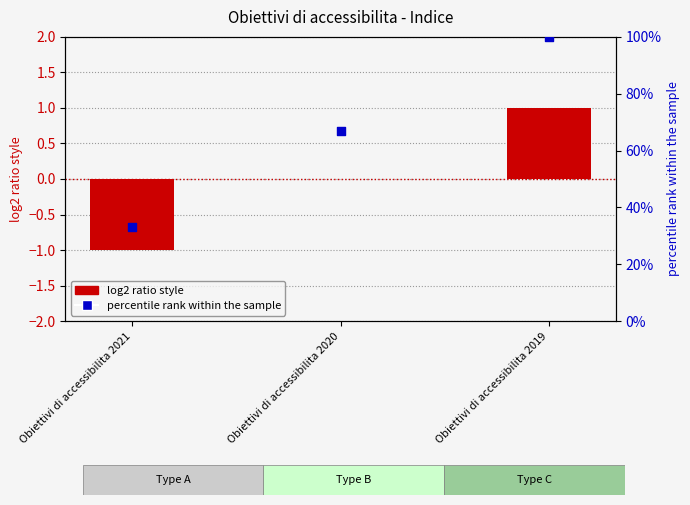

What is the total value across all series at Obiettivi di accessibilita 2020?

67